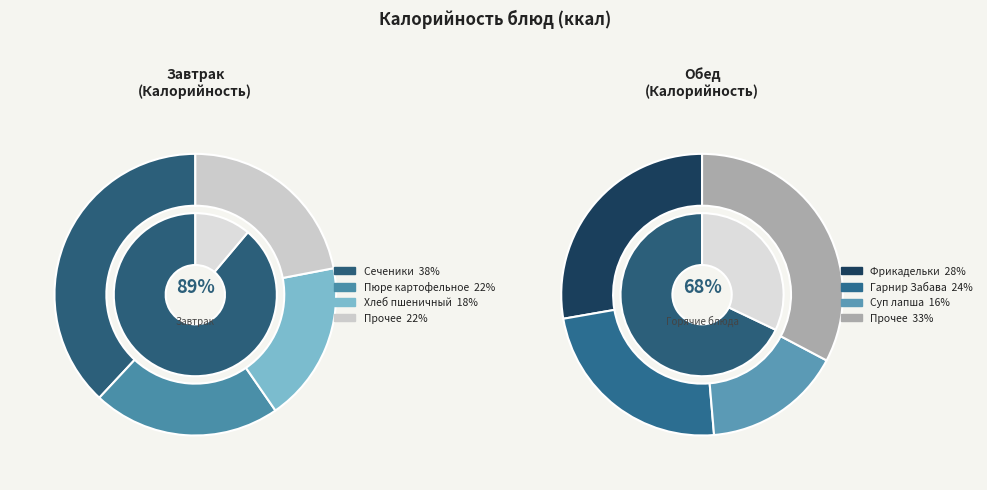

Do Завтрак (гор.блюдо - огурцы) and Обед (Суп лапша) together represent more than half of the pie?

No